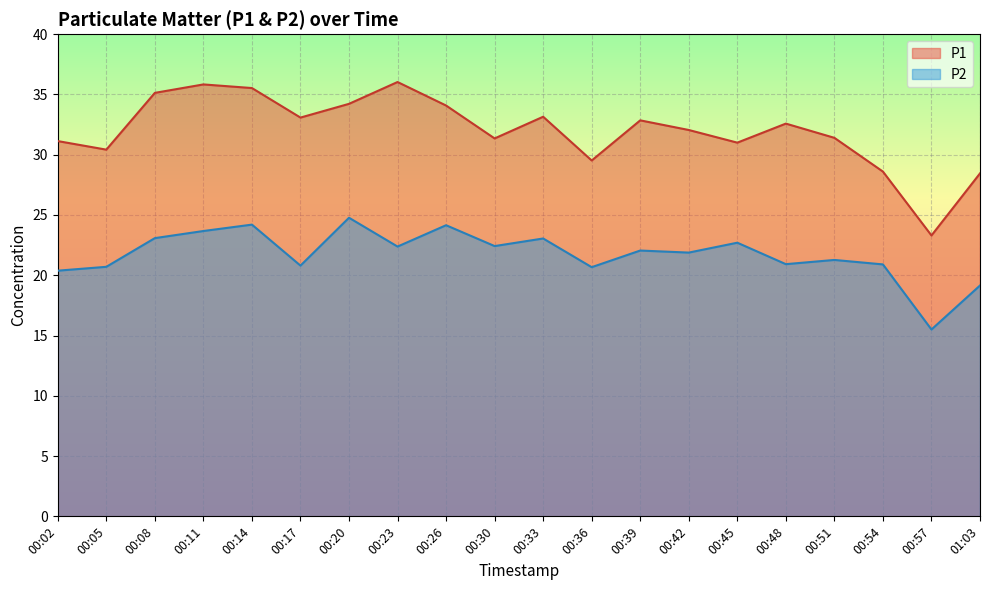

What is the sum of all P2 values?

434.6